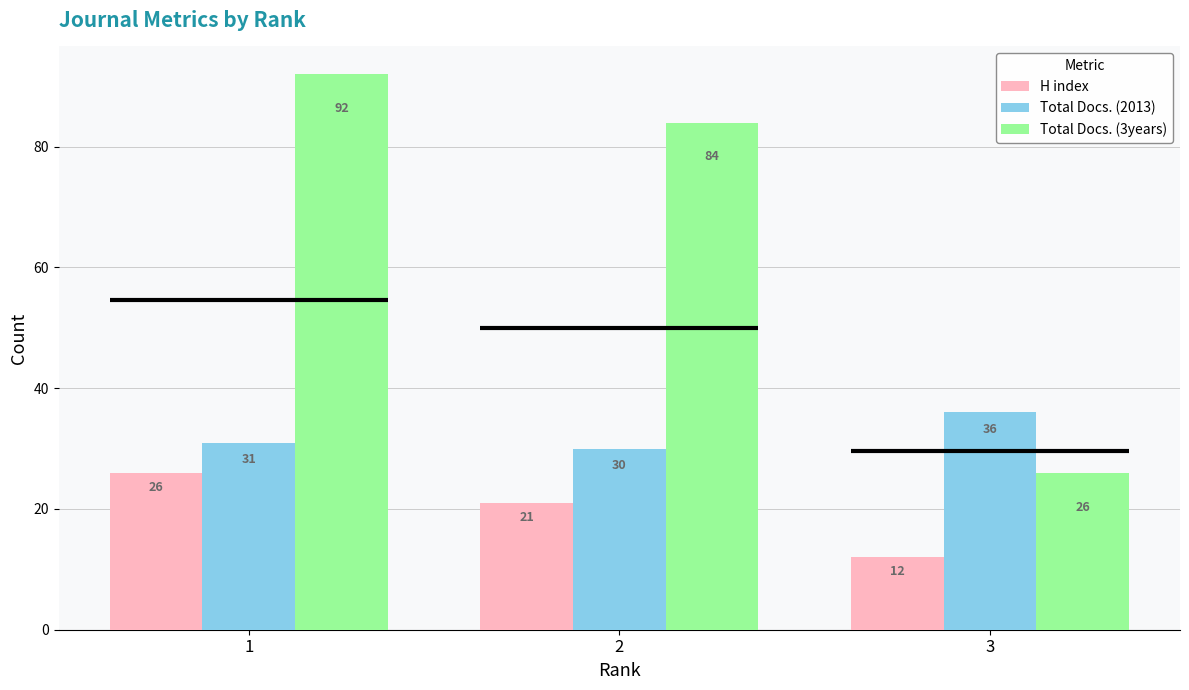

Count the Total Docs. (2013) values in the range 30 to 36.

3